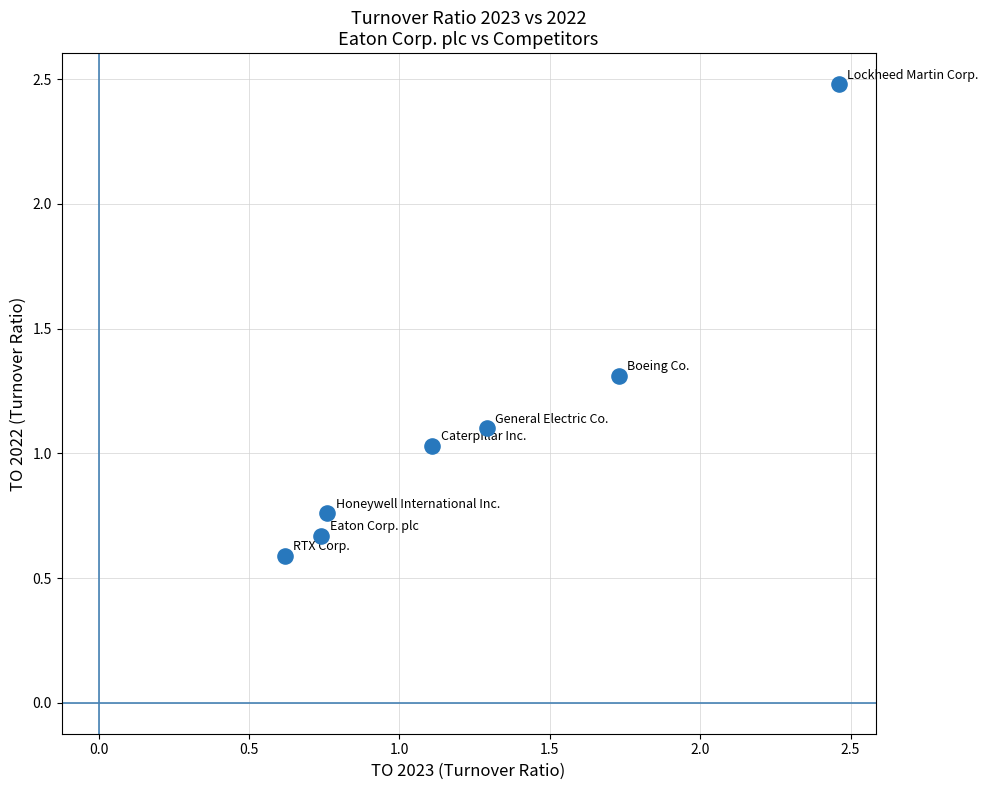

What is the range of X values (max minus min)?

1.8